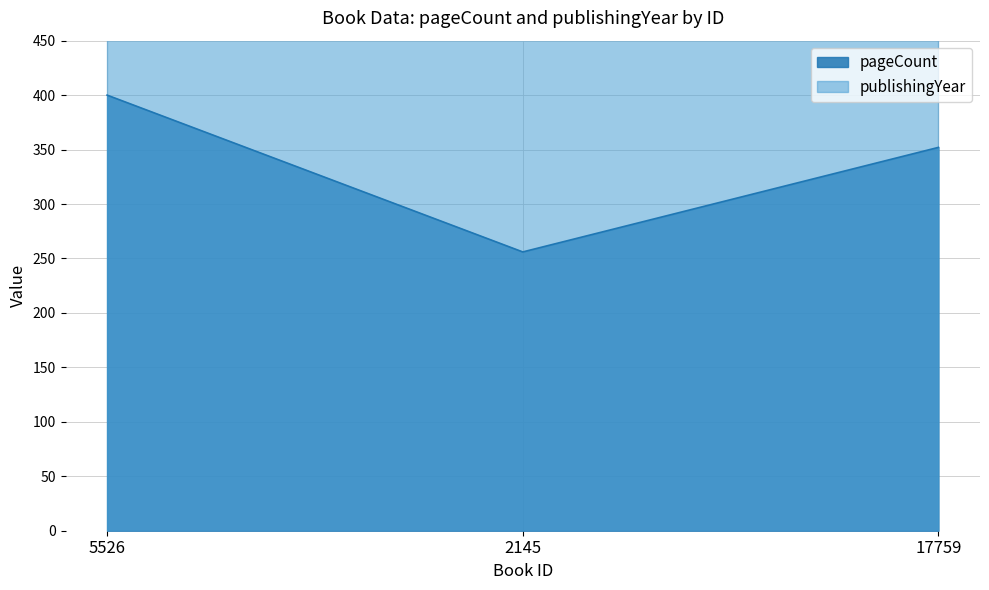

At which category does the chart reach its minimum across all series?

2145